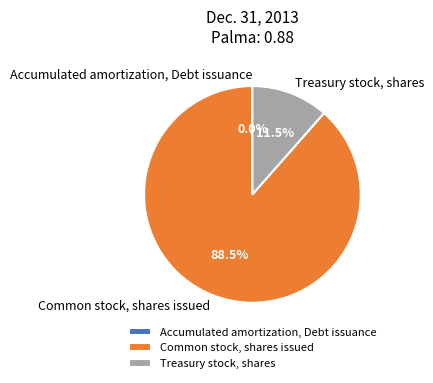

Which slice is the largest?

Common stock, shares issued